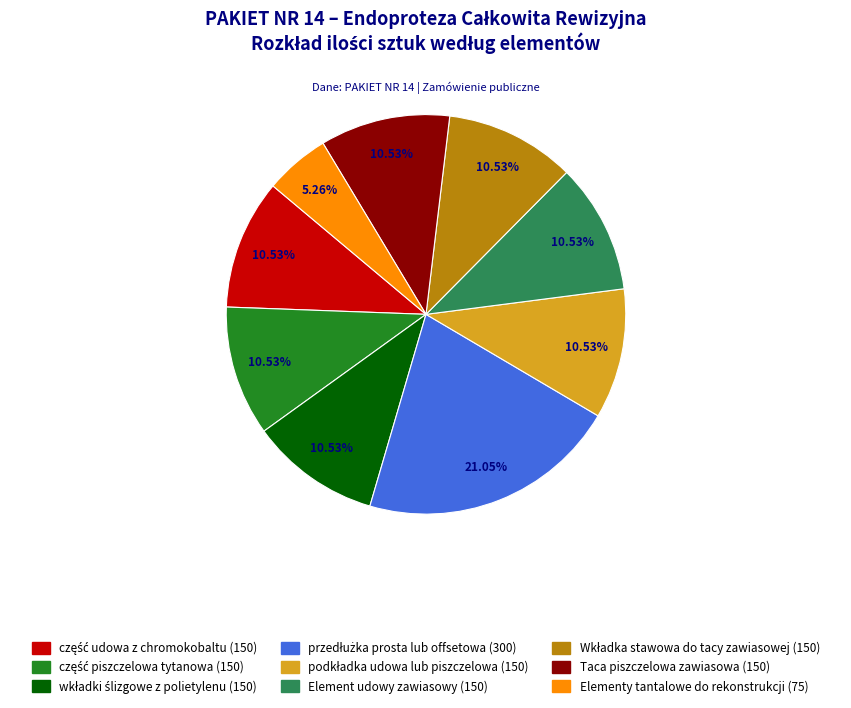

What is the smallest slice in the pie chart?

Elementy tantalowe do rekonstrukcji